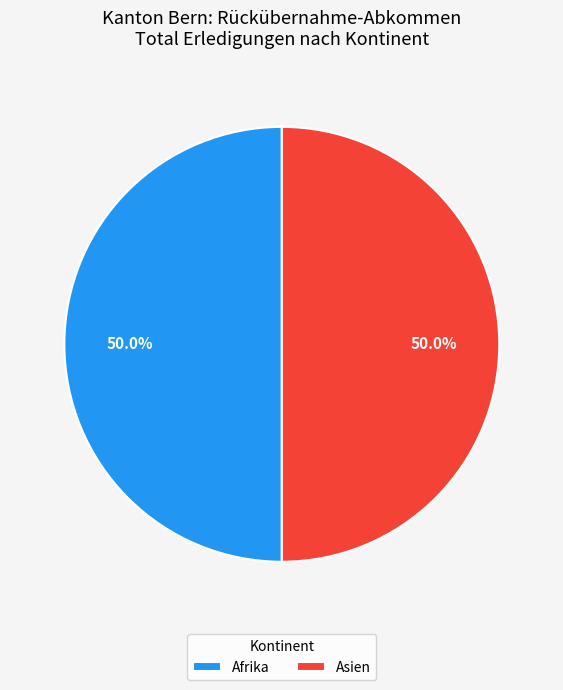

How much of the chart is everything except Afrika?

50.0%